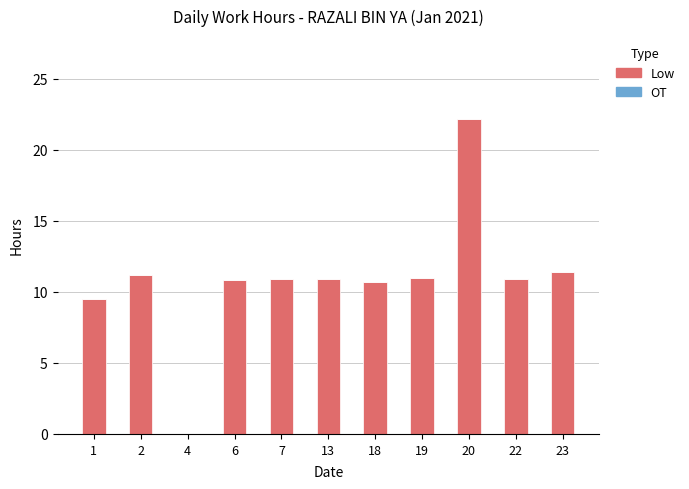

Approximately how many times larger is the value at 13 compared to 1?

1.2